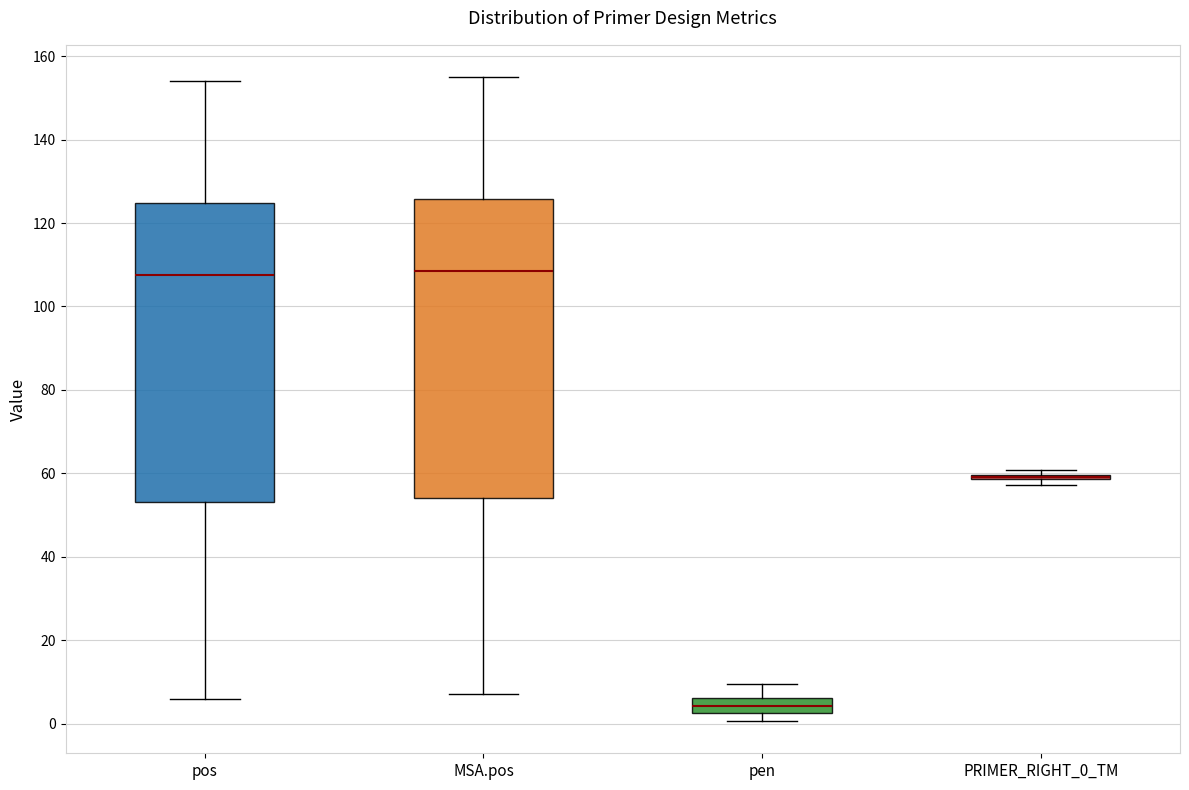

Where is the upper edge of the box for pos on the y-axis? The values are not printed on the chart, so give them approximately, as read against the axis.

124